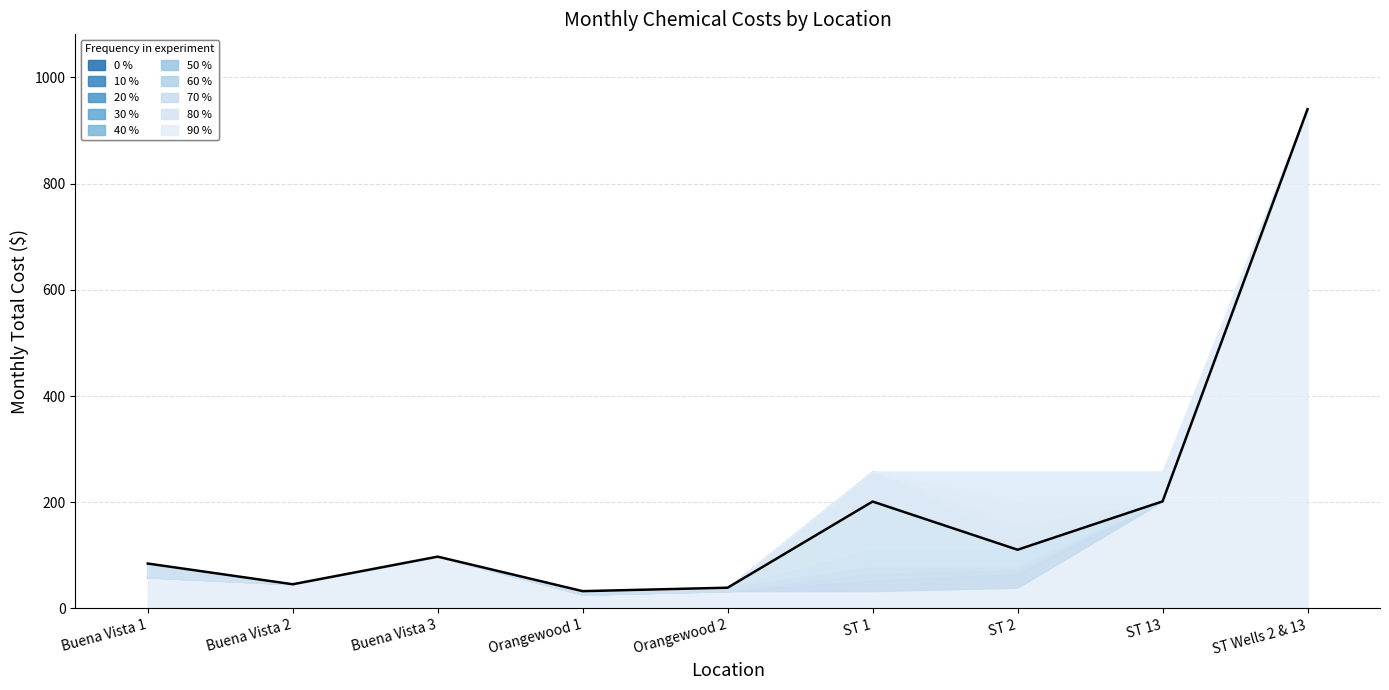

What is the label of the 1st point from the left?

Buena Vista 1